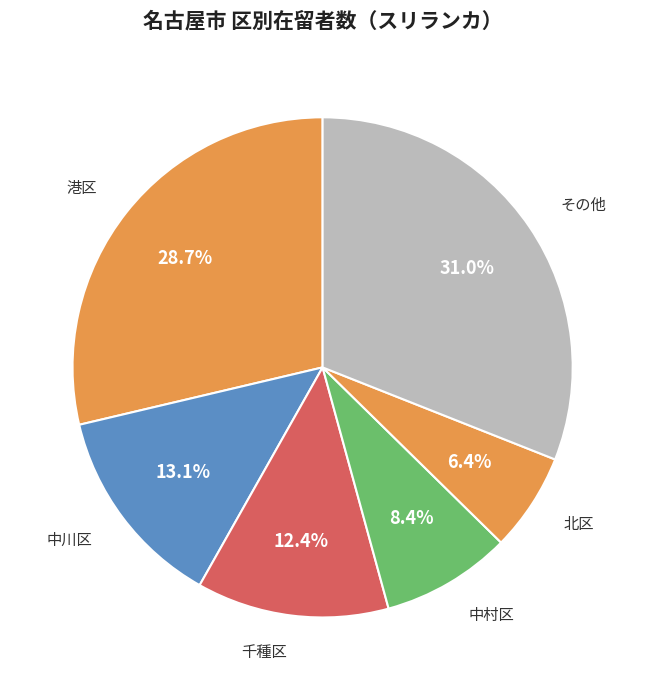

Which slice is the smallest?

北区